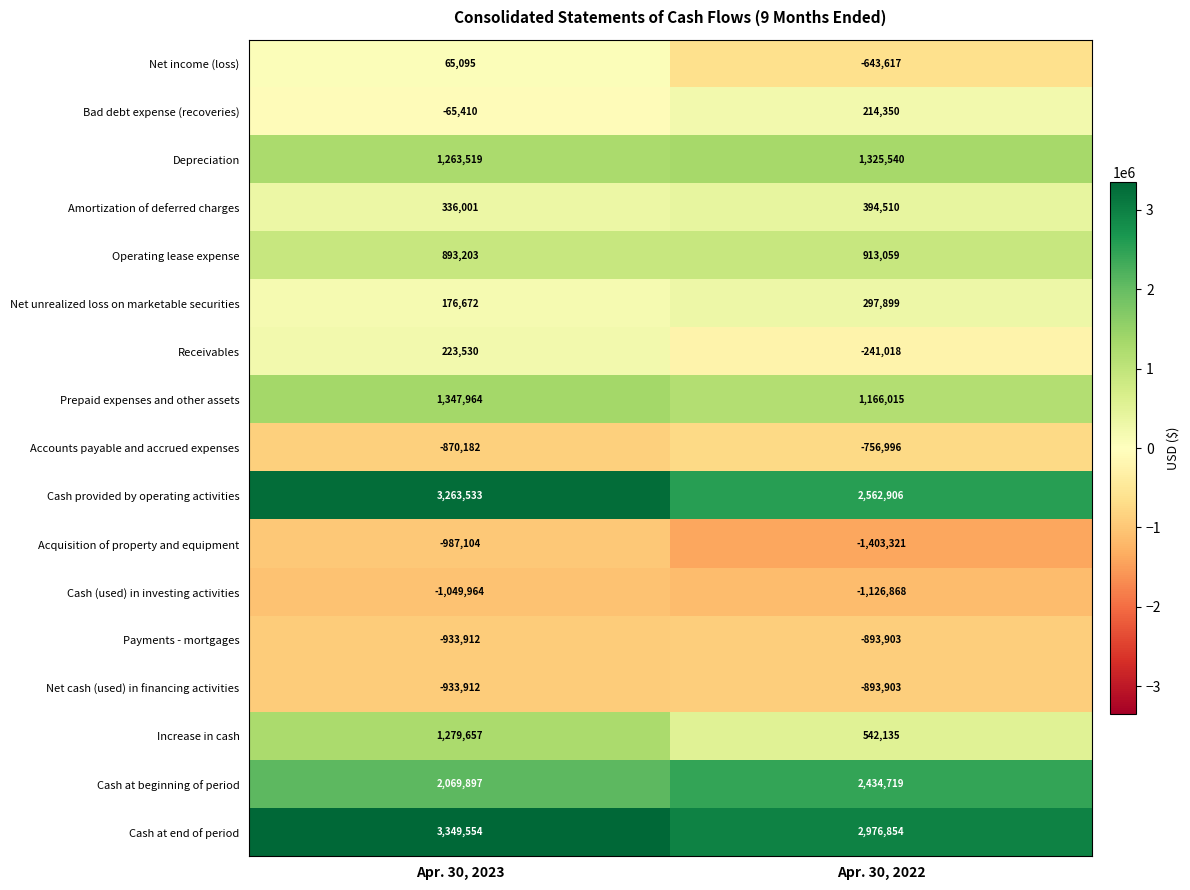

What is the difference between the Operating lease expense values at Apr. 30, 2023 and Apr. 30, 2022?

19856